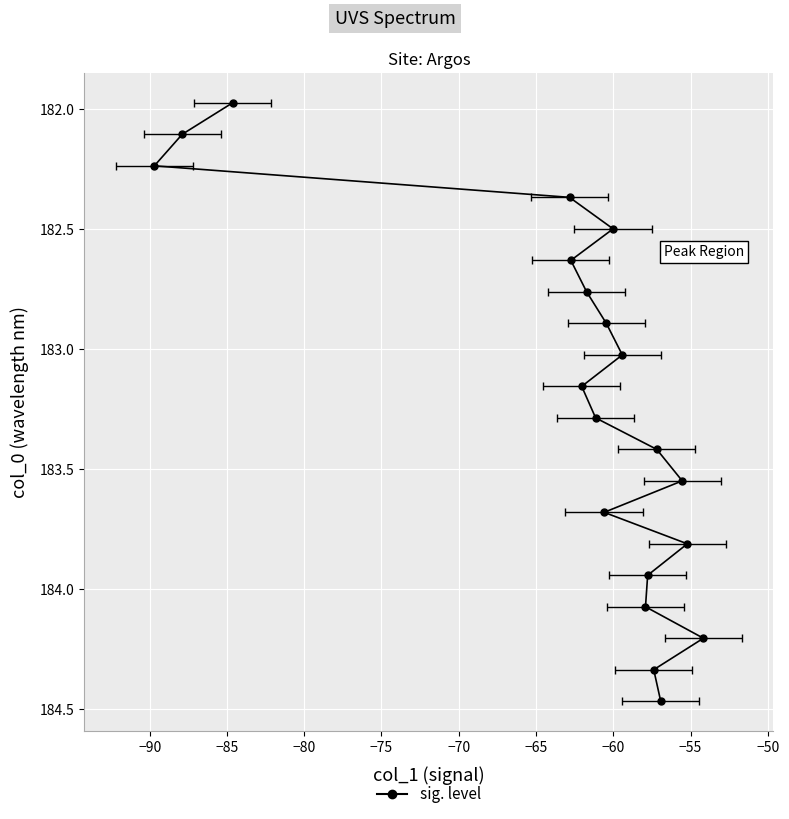

Reading right to left, transcribe all the data shown in this chart.

184.5	184.3	184.2	184.1	183.9	183.8	183.7	183.5	183.4	183.3	183.2	183.0	182.9	182.8	182.6	182.5	182.4	182.2	182.1	182.0